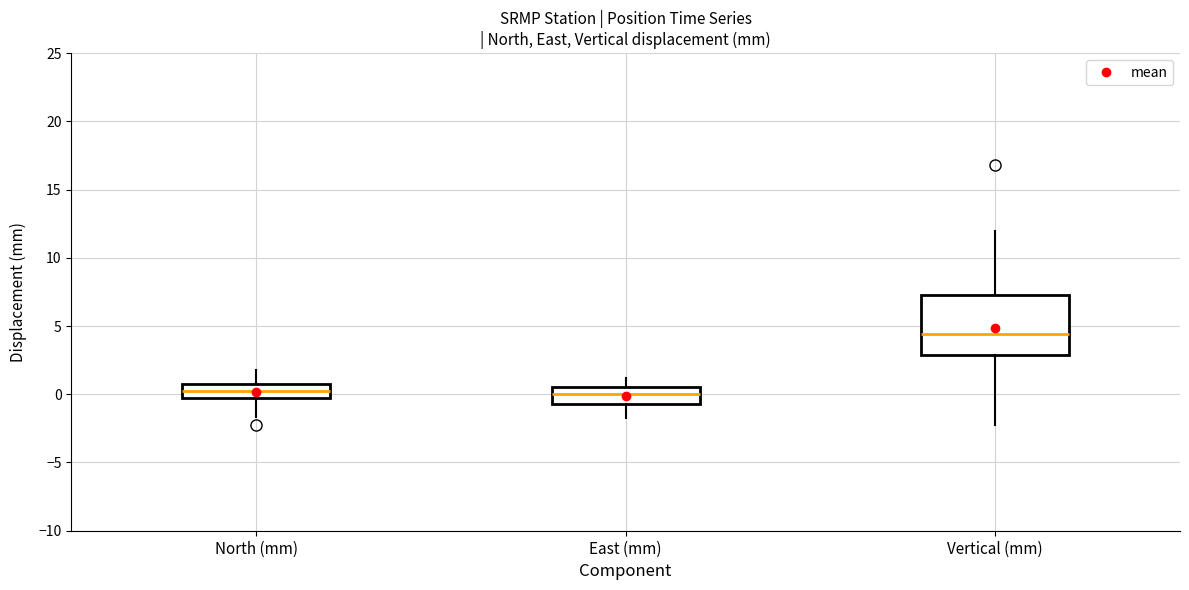

Reading left to right, transcribe this box plot: for each box, give where its median line is, the range the box spans, and where its two whiskers end, as read against the y-axis. The values are not printed on the chart, so give them approximately, as read against the axis.

North (mm): median 0.0, box -0.5 to 1.0, whiskers -1.5 to 2.0
East (mm): median 0.0, box -0.5 to 0.5, whiskers -1.5 to 1.0
Vertical (mm): median 4.5, box 3.0 to 7.5, whiskers -2.0 to 12.0